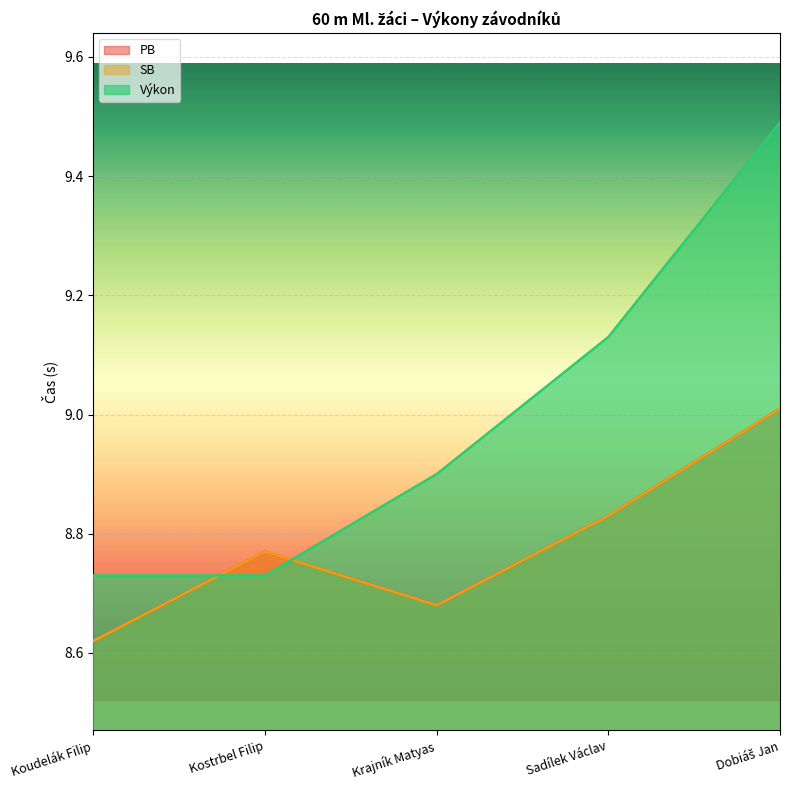

What position from the right is Sadílek Václav?

2